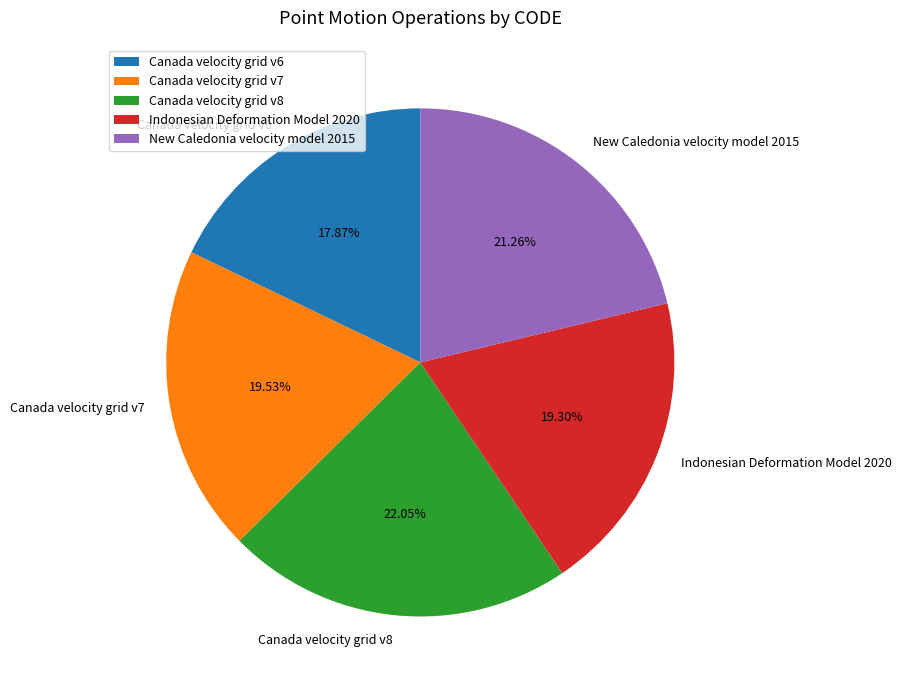

Does New Caledonia velocity model 2015 represent more than half of the total?

No